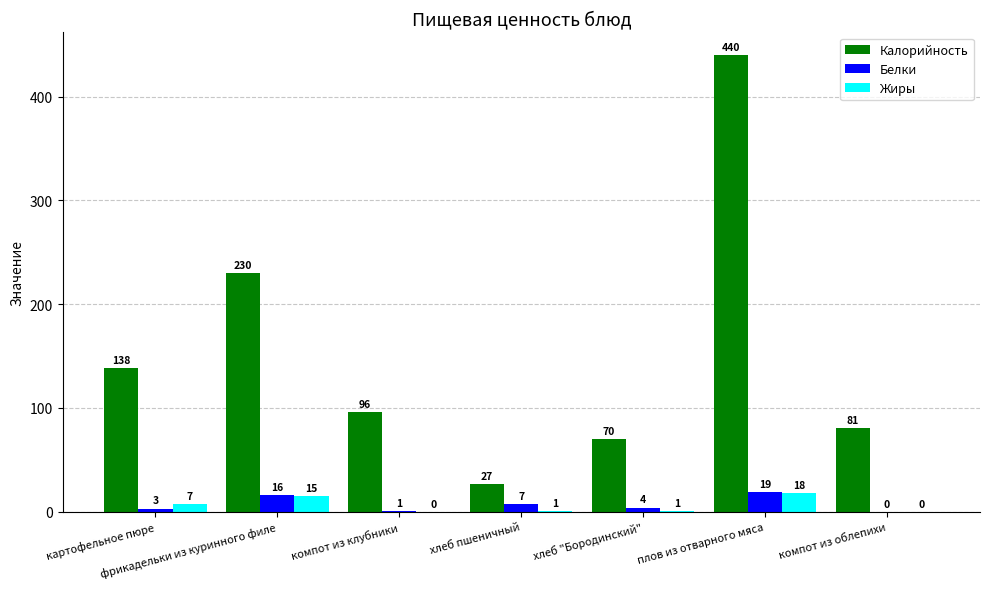

What is the sum of the Жиры values at картофельное пюре and фрикадельки из куринного филе?

22